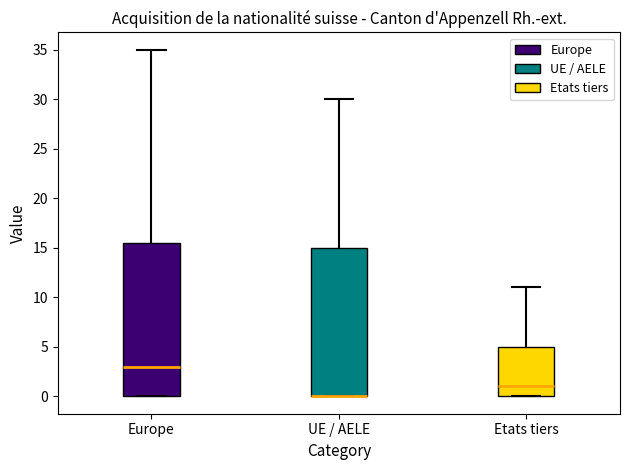

Reading left to right, read every box against the y-axis: the position of its median line, the range the box covers, and the ends of its whiskers. The values are not printed on the chart, so give them approximately, as read against the axis.

Europe: median 3.0, box 0.0 to 15.5, whiskers 0.0 to 35.0
UE / AELE: median 0.0 (drawn on the box's lower edge), box 0.0 to 15.0, whiskers 0.0 to 30.0
Etats tiers: median 1.0, box 0.0 to 5.0, whiskers 0.0 to 11.0